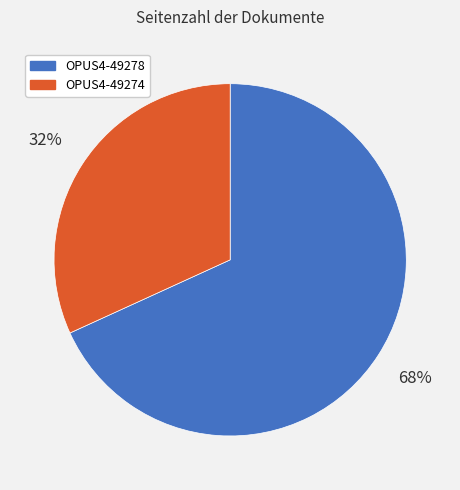

To the nearest percent, what percentage of the pie is OPUS4-49278?

68%